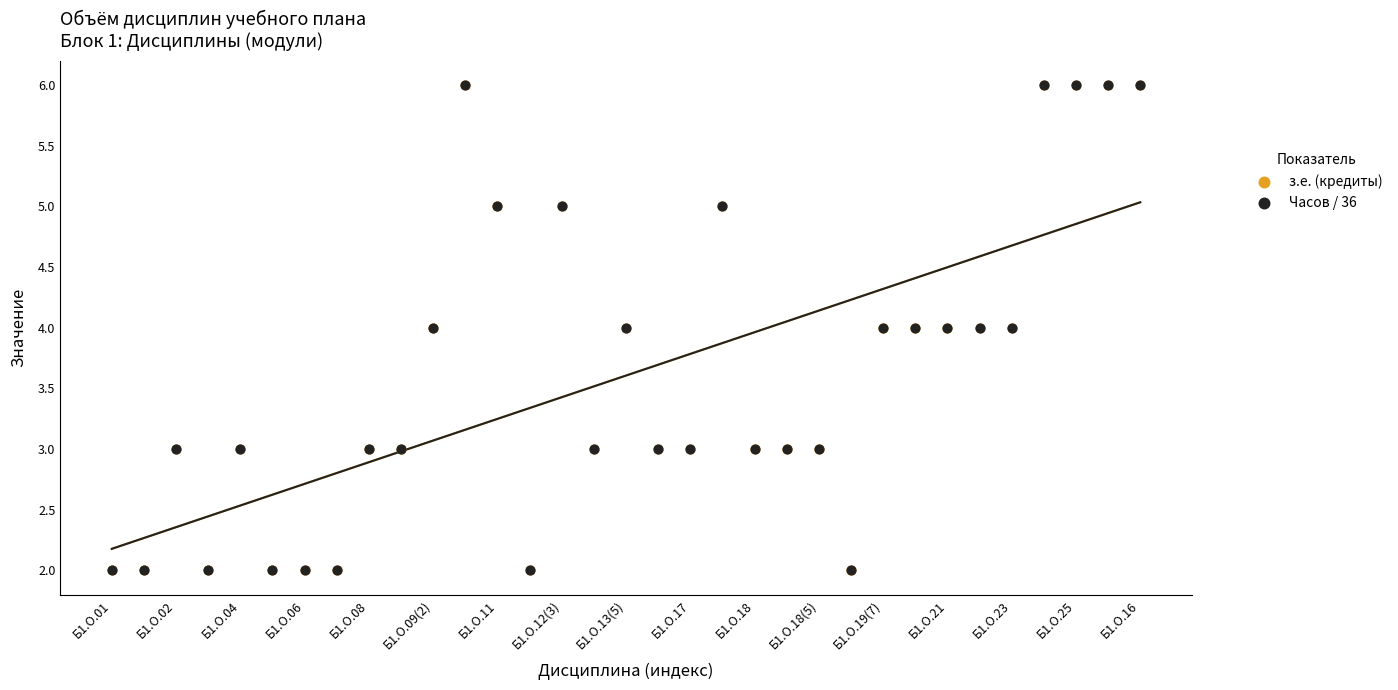

Which series has the widest spread of Y values?

з.е. (кредиты)